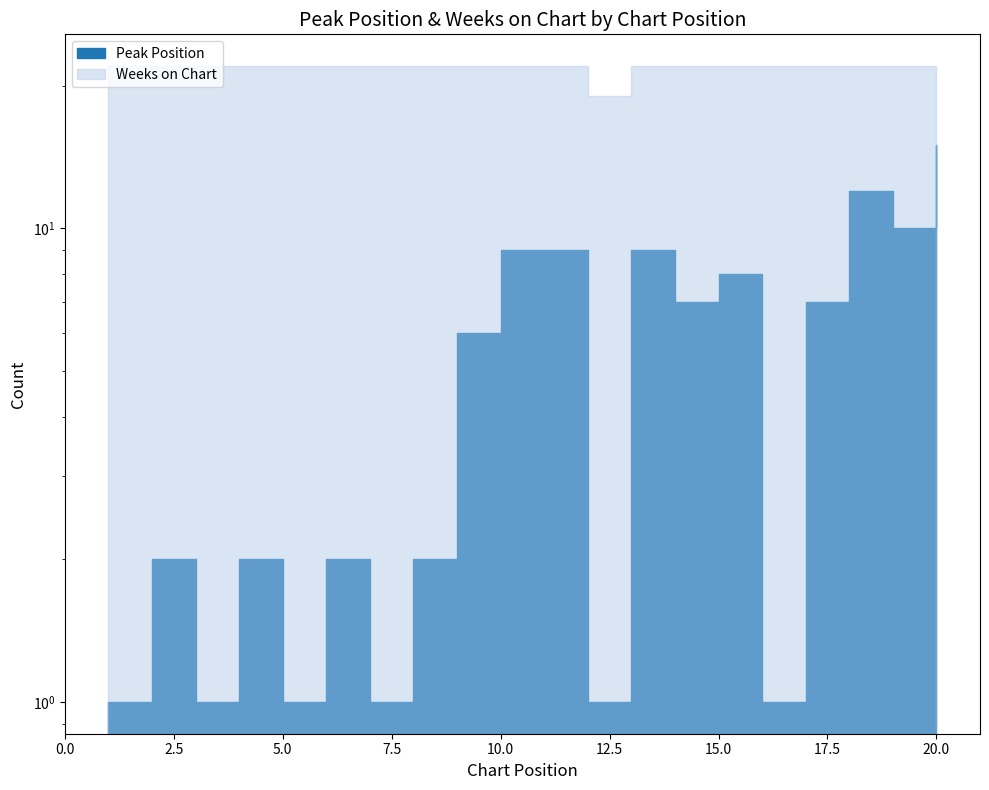

Where is the first local minimum for Peak Position?

3